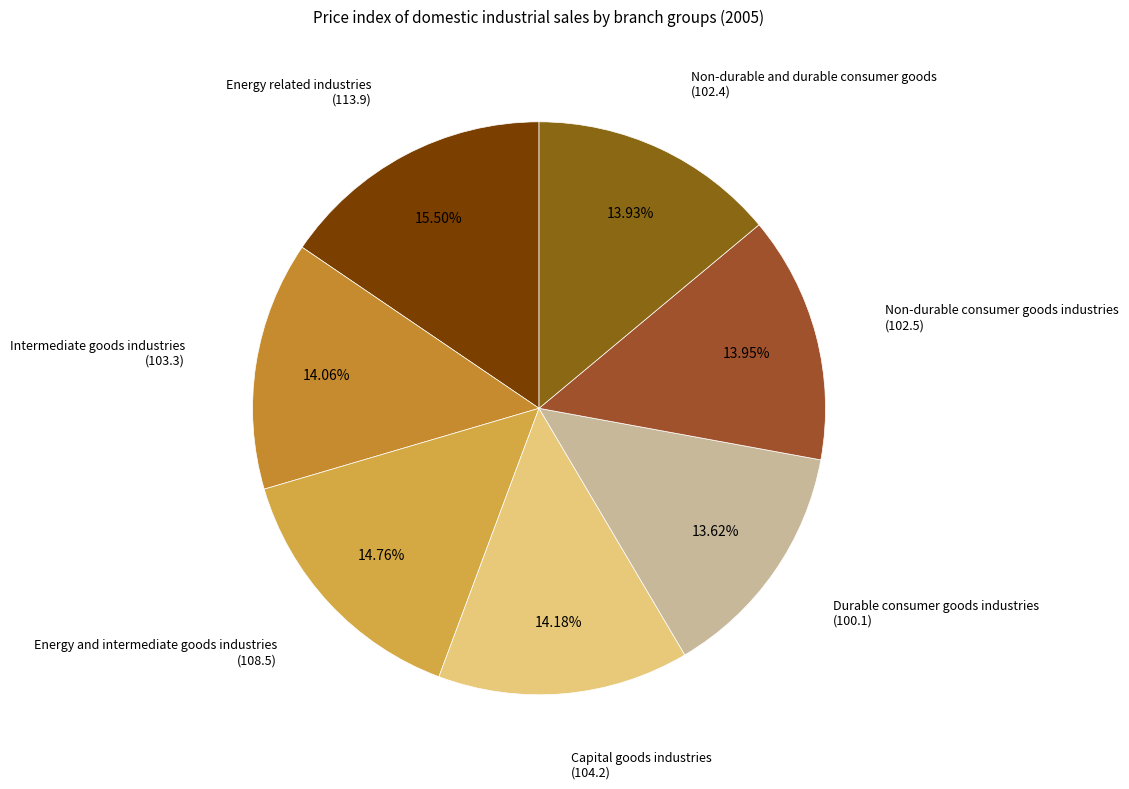

How many slices are in this pie chart?

7